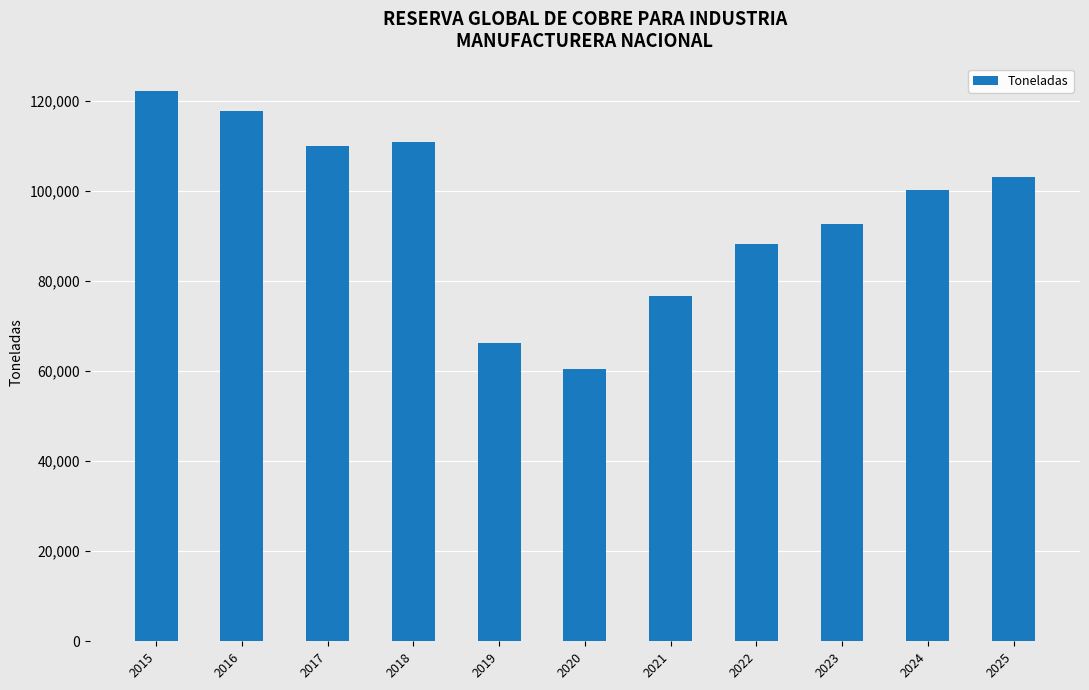

Is it true that the value at 2016 is 208365?

False